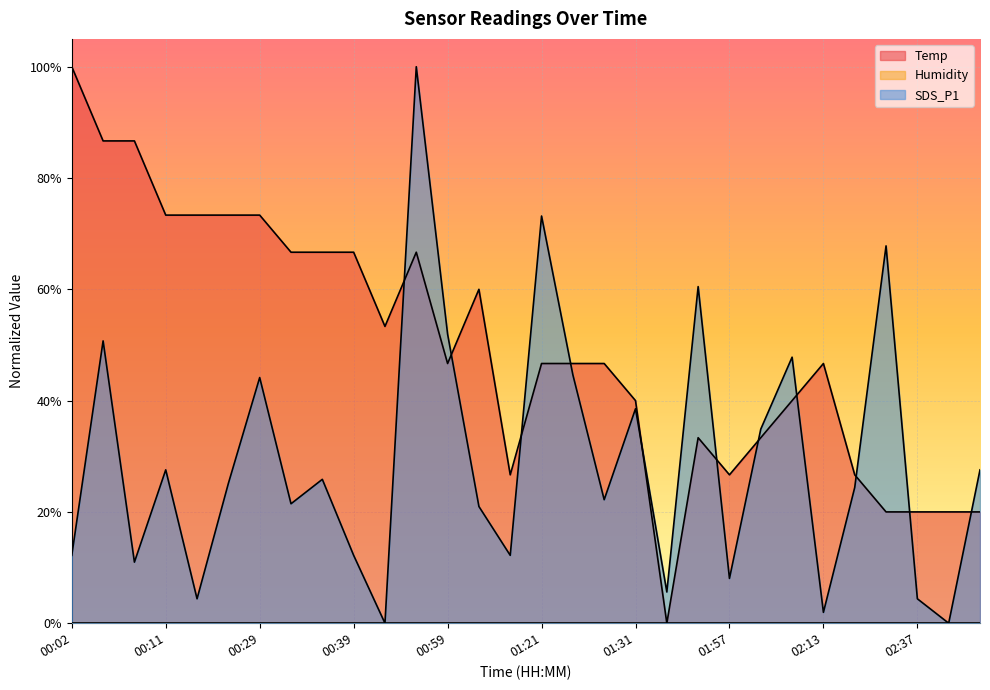

Reading left to right, extract all data points from this chart.

Temp: 00:02=100.0	00:04=86.7	00:07=86.7	00:11=73.3	00:23=73.3	00:26=73.3	00:29=73.3	00:32=66.7	00:36=66.7	00:39=66.7	00:44=53.3	00:50=66.7	00:59=46.7	01:05=60.0	01:18=26.7	01:21=46.7	01:24=46.7	01:28=46.7	01:31=40.0	01:46=0.0	01:50=33.3	01:57=26.7	02:04=33.3	02:07=40.0	02:13=46.7	02:16=26.7	02:23=20.0	02:37=20.0	02:39=20.0	02:43=20.0
SDS_P1: 00:02=12.2	00:04=50.7	00:07=11.0	00:11=27.6	00:23=4.4	00:26=25.1	00:29=44.1	00:32=21.5	00:36=25.9	00:39=12.2	00:44=0.0	00:50=100.0	00:59=52.0	01:05=21.0	01:18=12.2	01:21=73.2	01:24=44.6	01:28=22.2	01:31=38.5	01:46=5.6	01:50=60.5	01:57=8.0	02:04=34.9	02:07=47.8	02:13=2.0	02:16=24.4	02:23=67.8	02:37=4.4	02:39=0.0	02:43=27.6